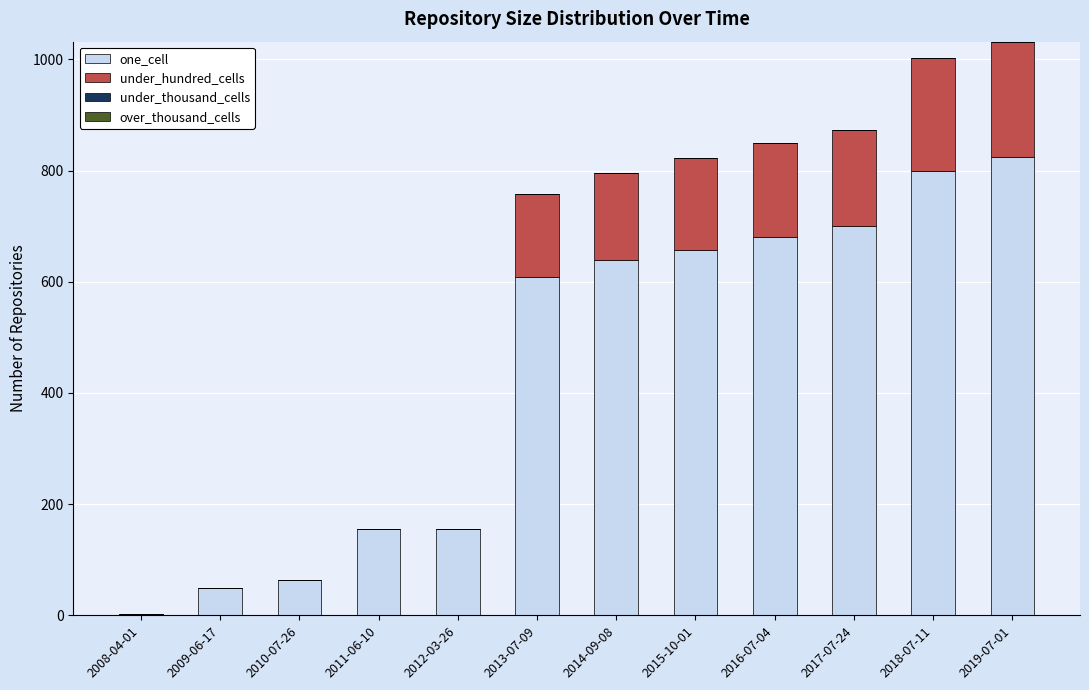

Count the number of categories in the chart.

12